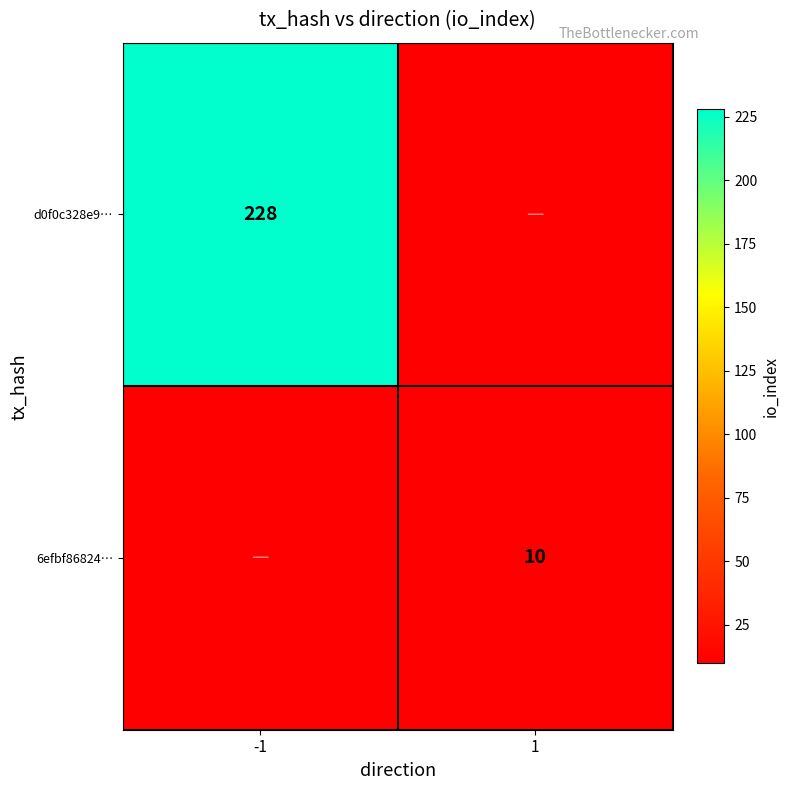

The 6efbf86824… series shows 15 at 1. True or false?

False